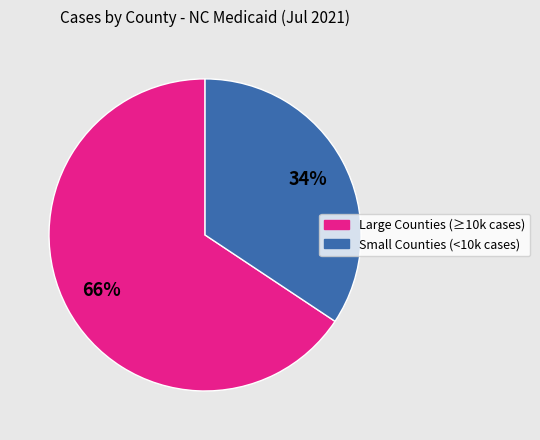

Does any single category account for the majority?

Yes